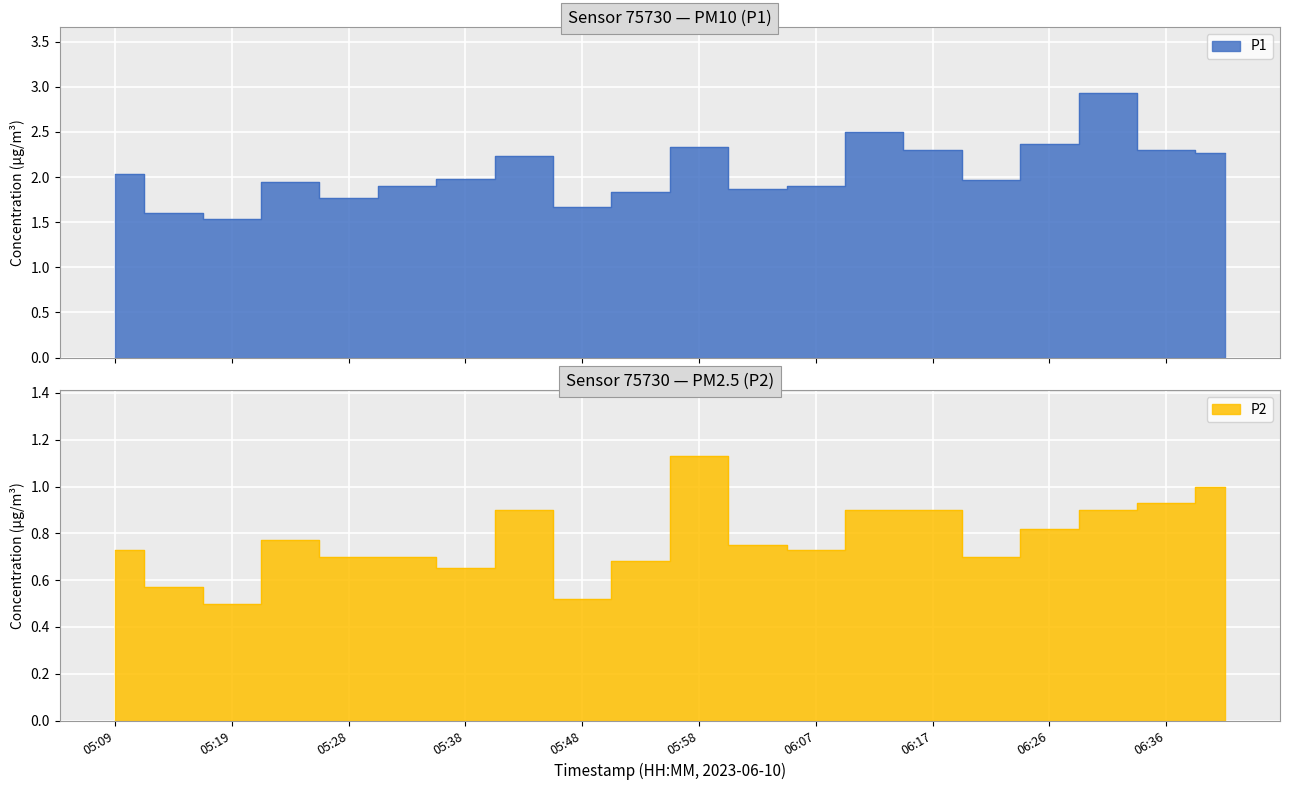

Is the value of P1 at 06:31 greater than the value of P2 at 05:14?

Yes